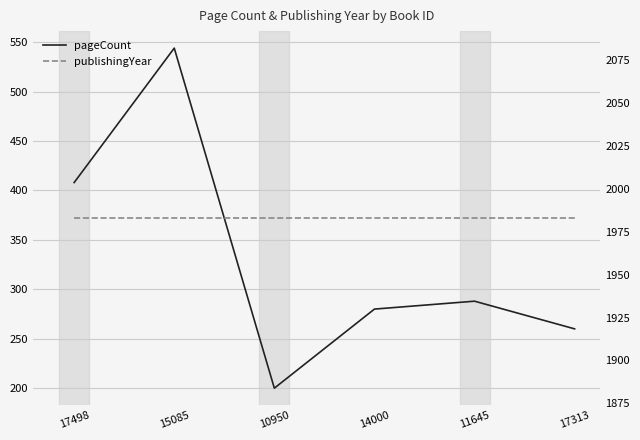

Which series has the largest range (max minus min)?

pageCount